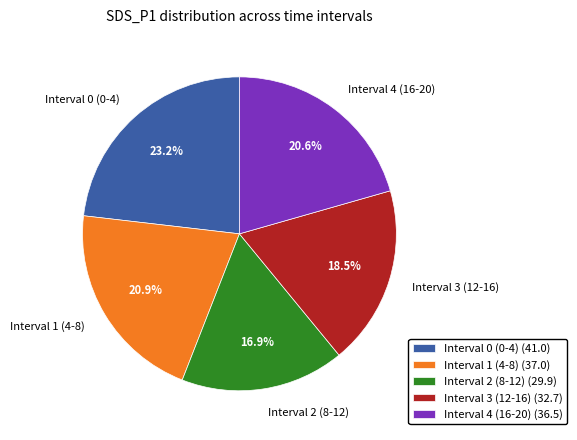

Approximately how many times larger is the value at Interval 1 (4-8) (37.0) compared to Interval 3 (12-16) (32.7)?

1.1